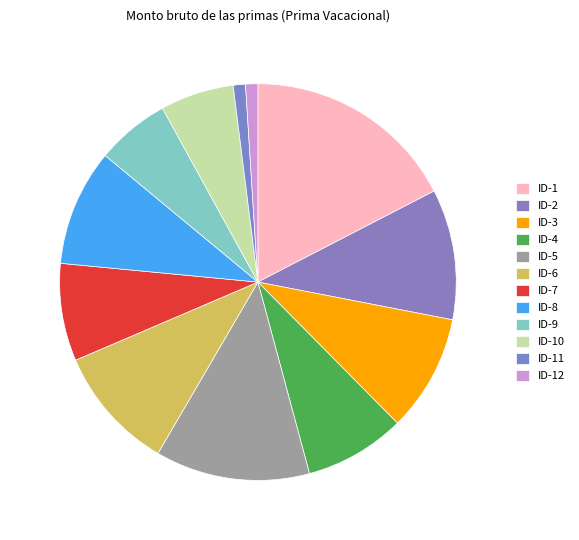

Is there a majority slice in this chart?

No